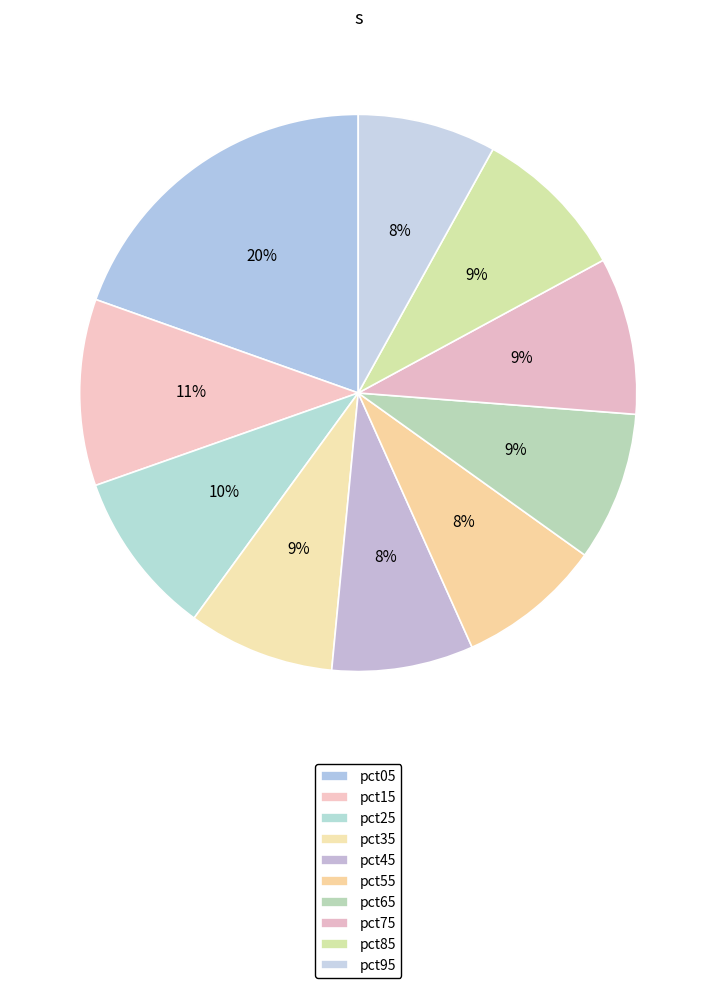

How many slices are in this pie chart?

10